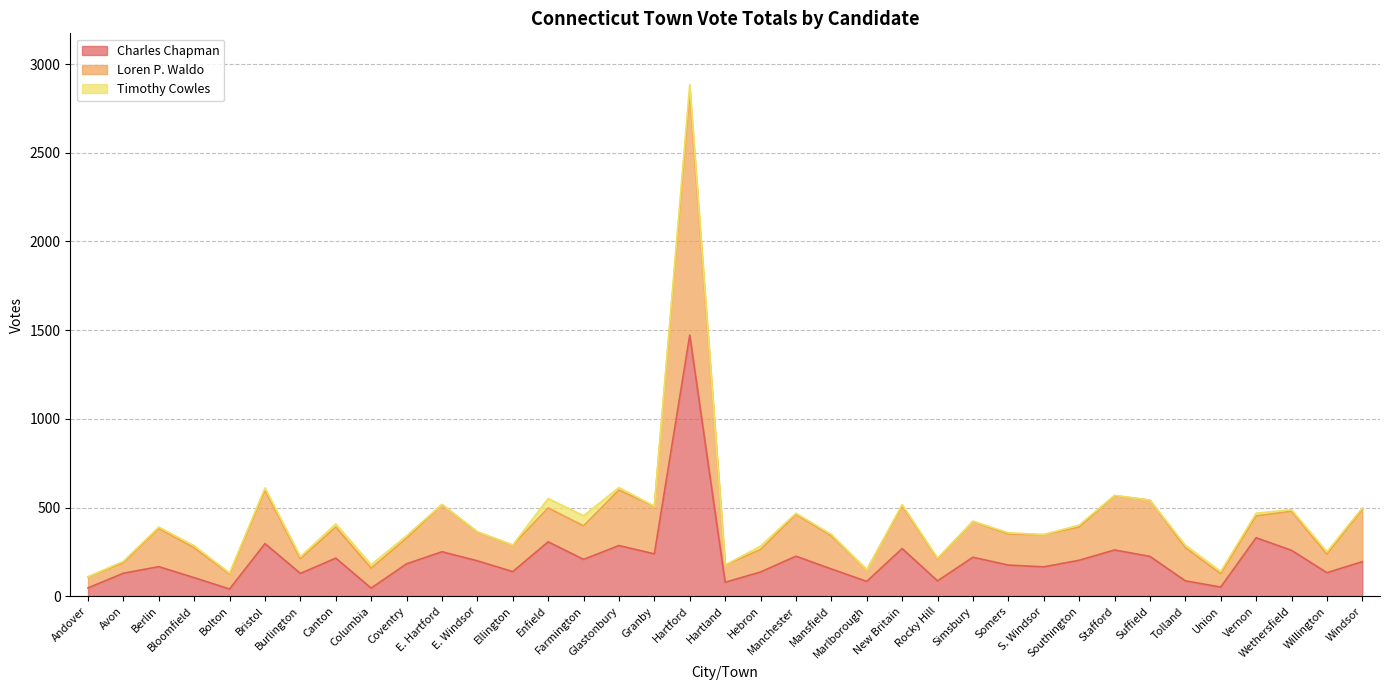

Between E. Hartford and Wethersfield, which is larger?

Wethersfield